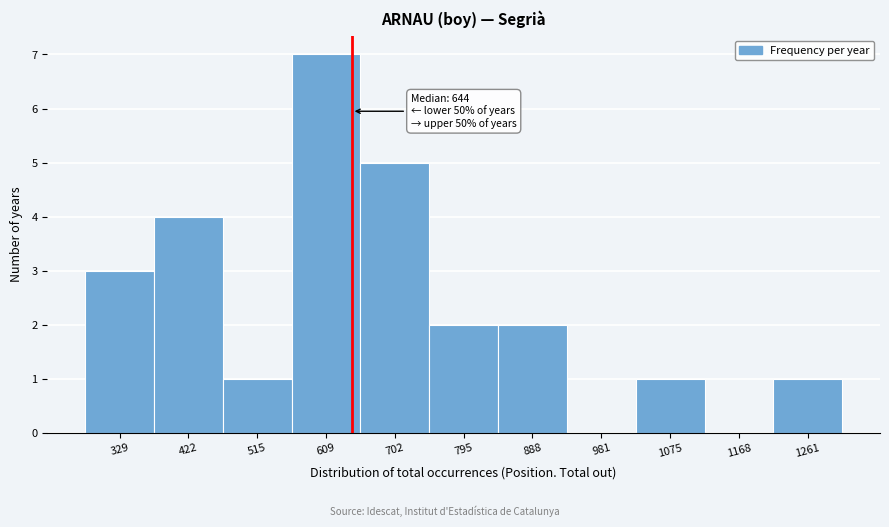

Over which range of the x-axis is the bar tallest?

560 to 660